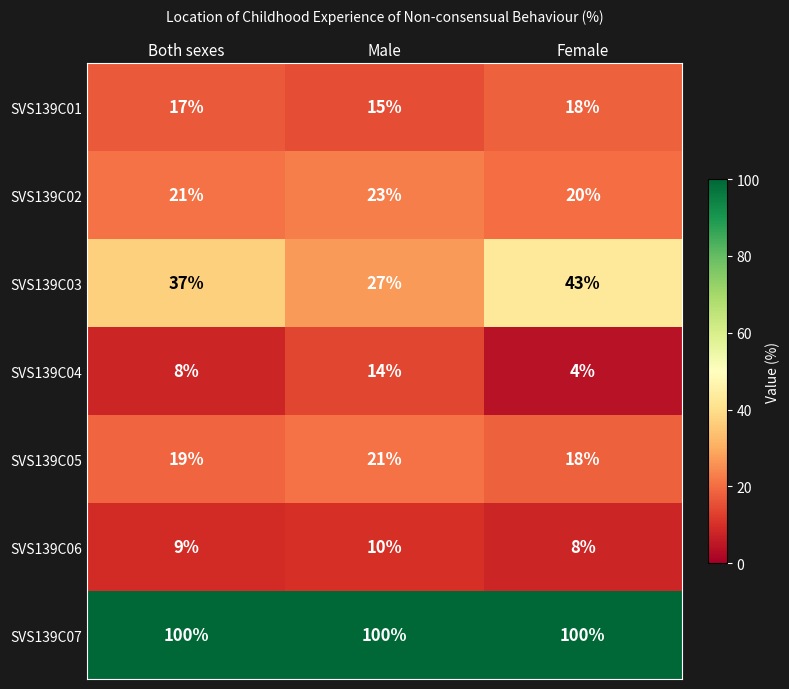

Reading left to right, transcribe all the data shown in this chart.

SVS139C01: 17	15	18
SVS139C02: 21	23	20
SVS139C03: 37	27	43
SVS139C04: 8	14	4
SVS139C05: 19	21	18
SVS139C06: 9	10	8
SVS139C07: 100	100	100